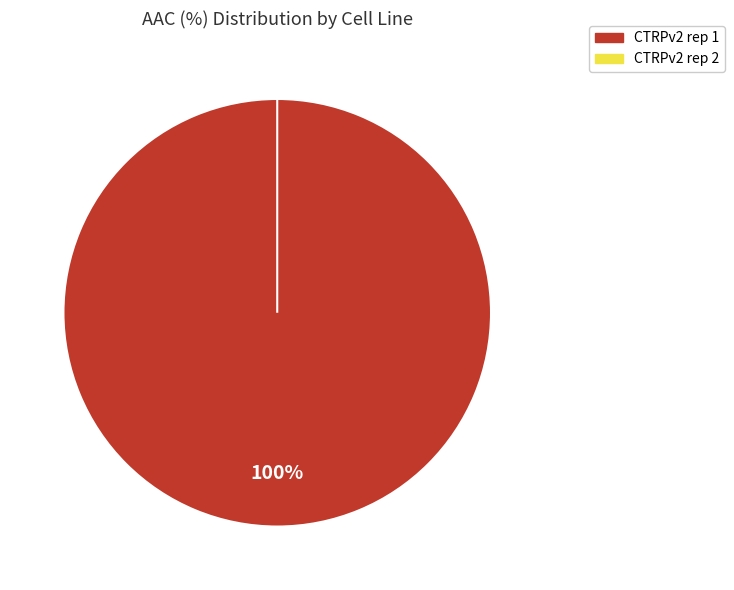

To the nearest percent, what portion does CTRPv2 rep 1 represent?

100%